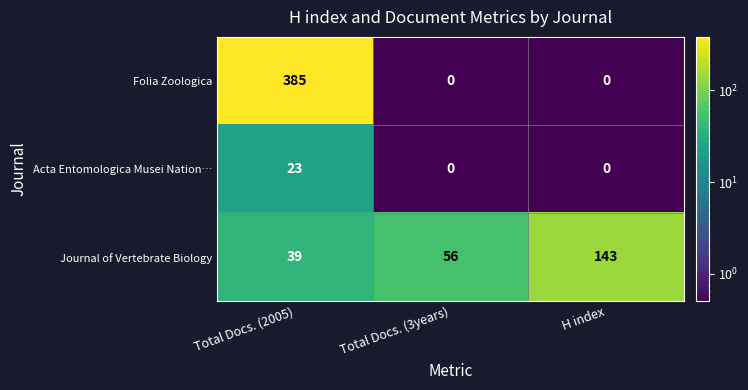

Which series has the largest total across all categories?

Folia Zoologica